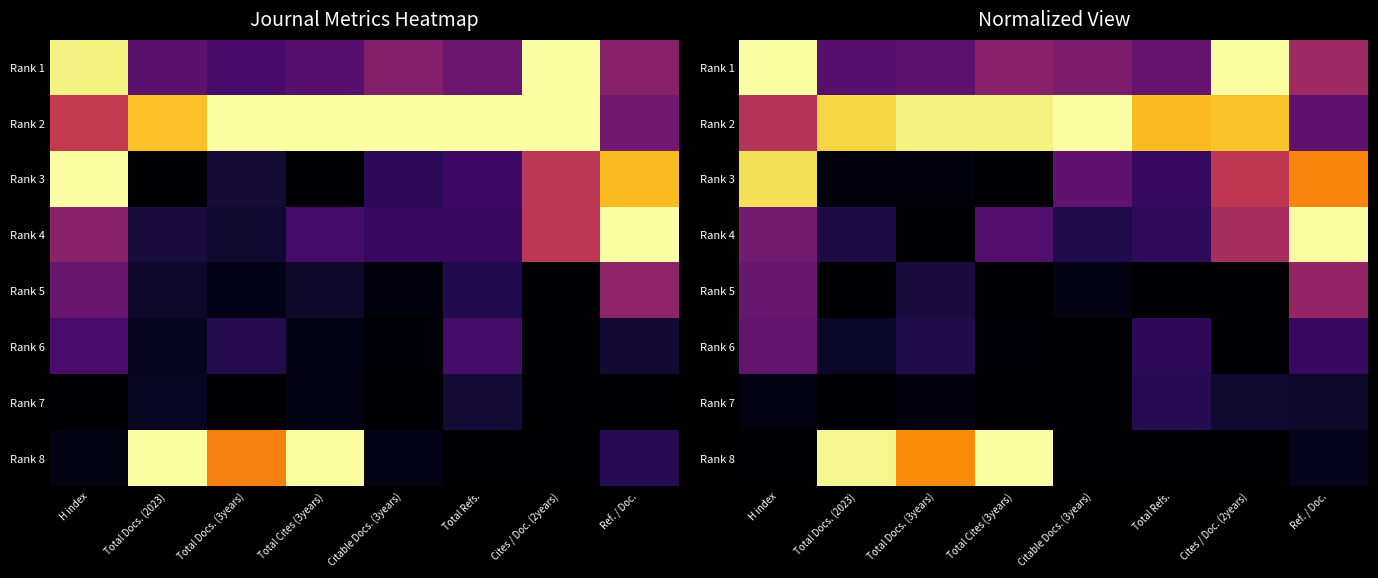

Rank the series at Total Docs. (3years) from lowest to highest value.

Rank 4, Rank 3, Rank 7, Rank 5, Rank 6, Rank 1, Rank 8, Rank 2